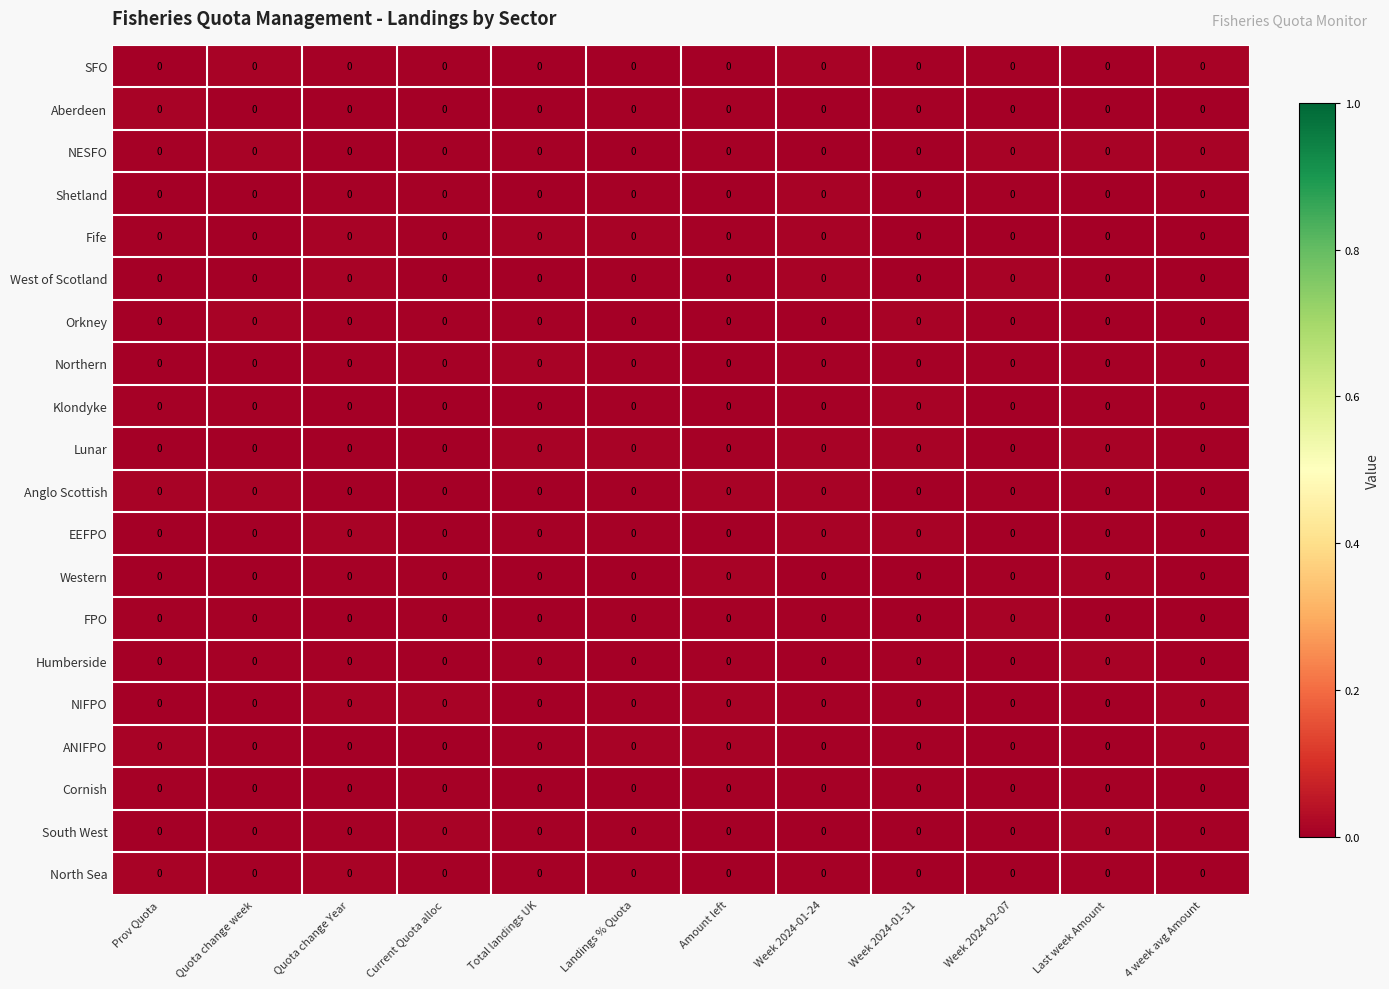

Is it true that NIFPO equals 0.0 at Last week Amount?

True